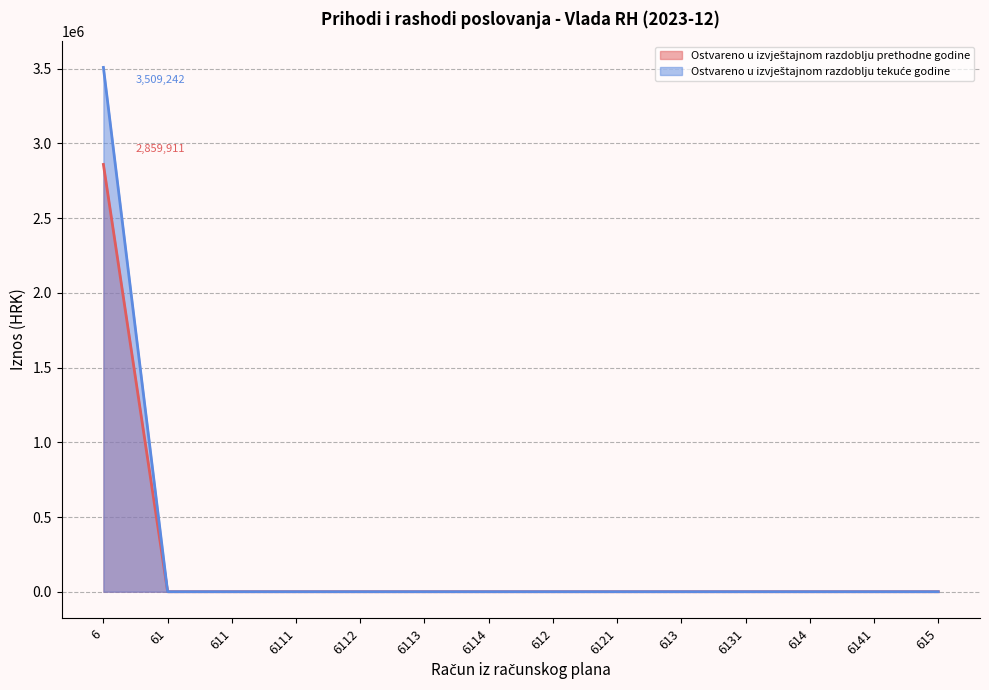

True or false: Ostvareno u izvještajnom razdoblju prethodne godine and Ostvareno u izvještajnom razdoblju tekuće godine intersect in this chart.

False